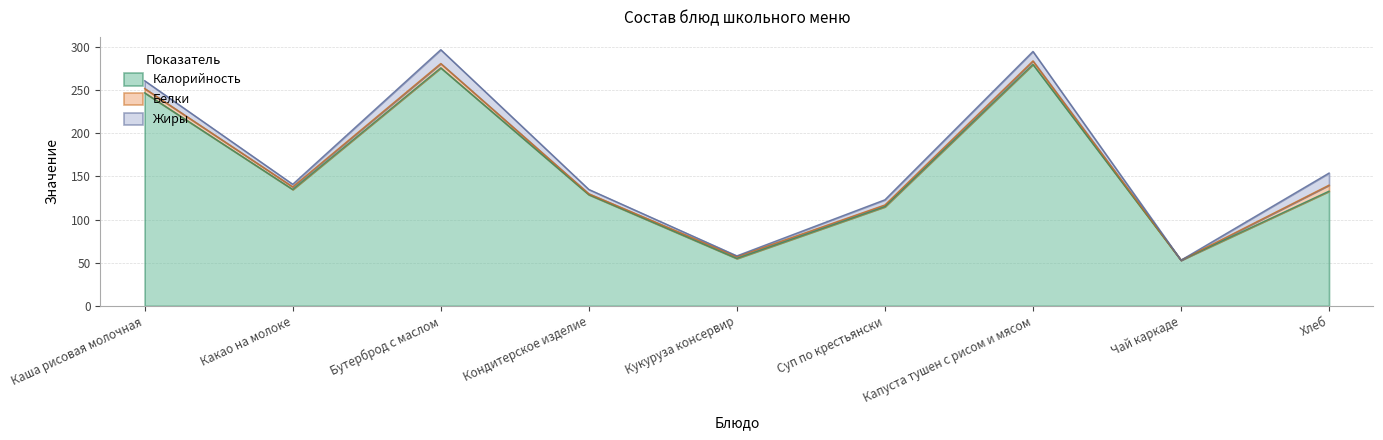

The value of Белки at Суп по крестьянски is 2. True or false?

True